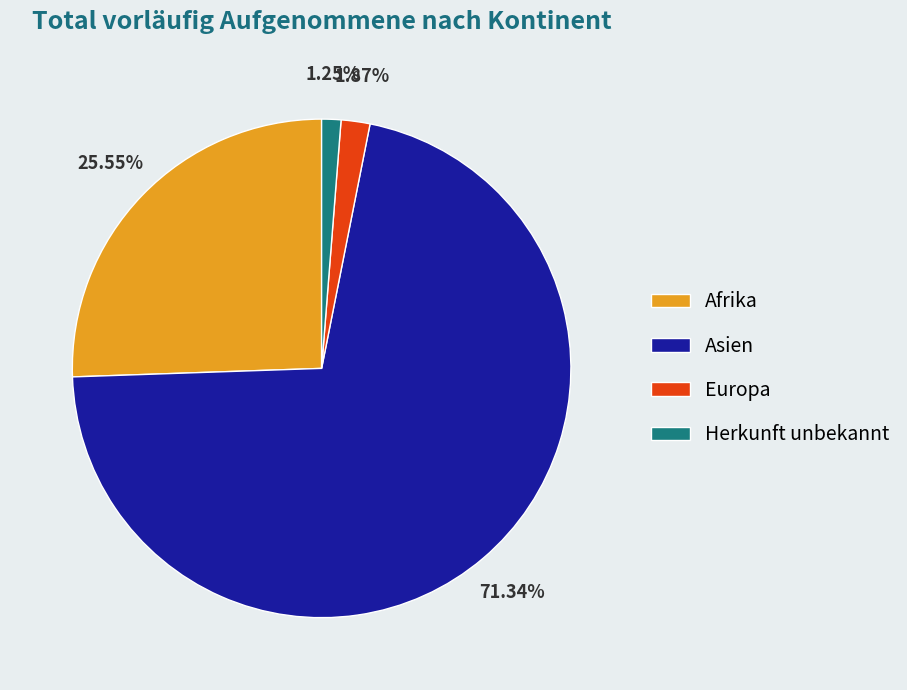

What percentage do Asien and Afrika together represent?

96.9%